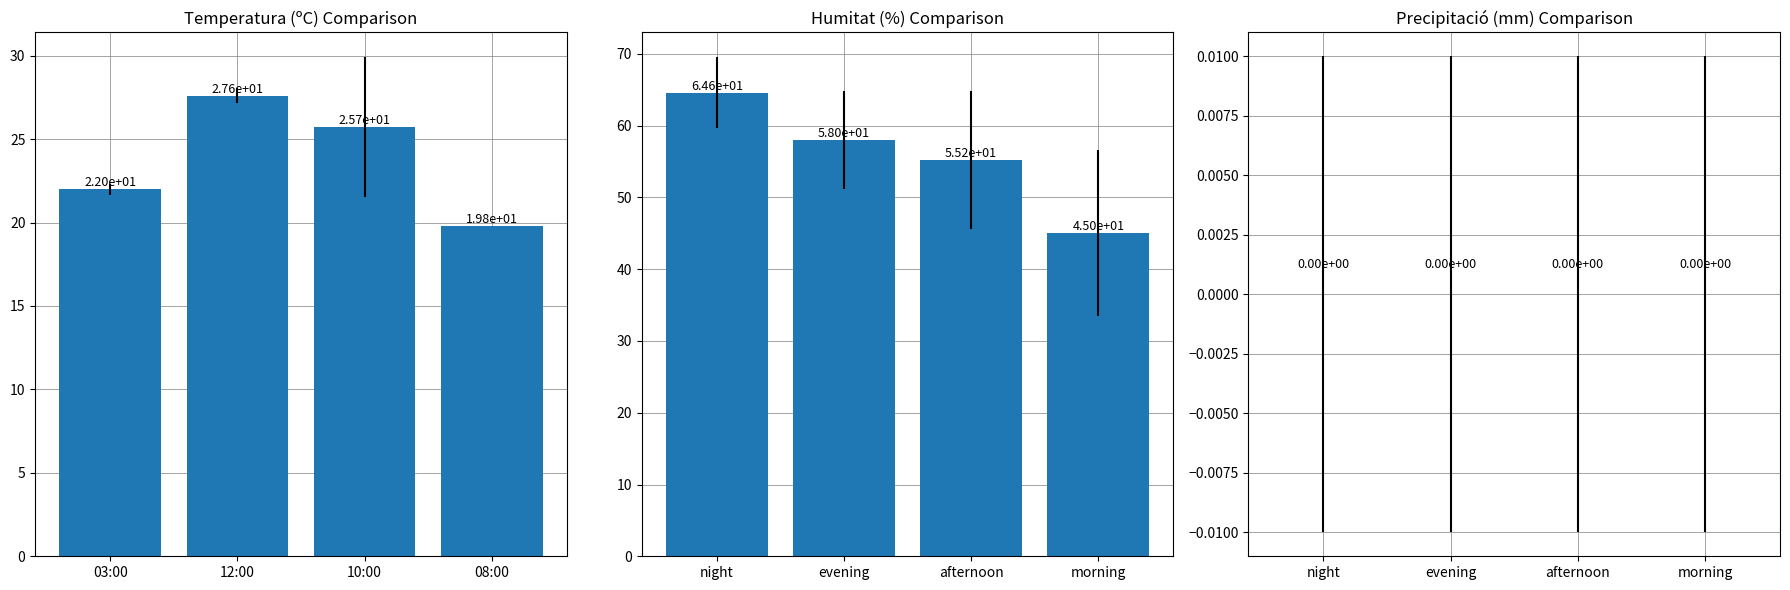

At how many categories does at least one series exceed 64?

1